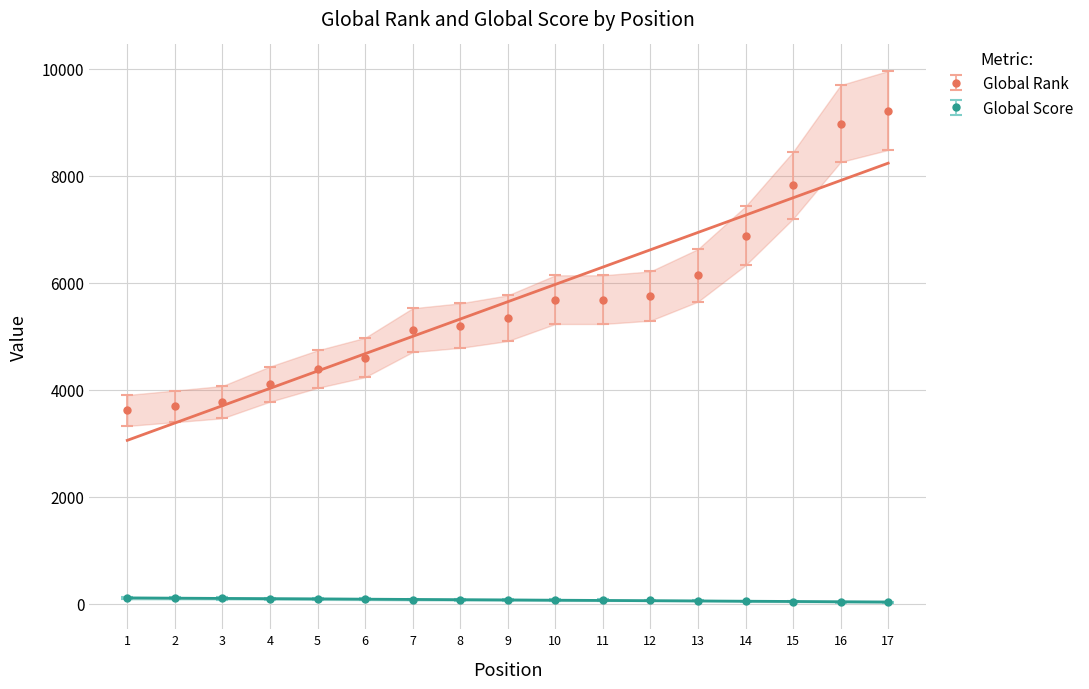

At which category is the sum across all series the highest?

17